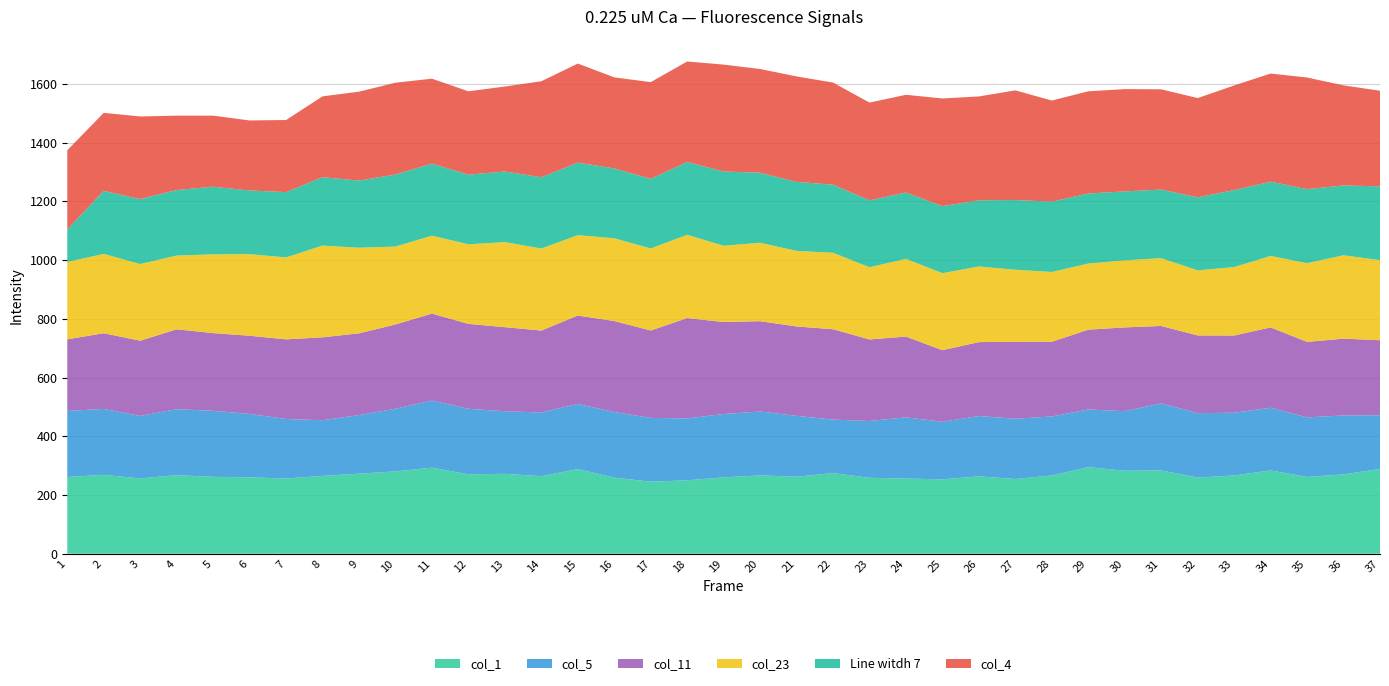

Reading left to right, list all the values displayed in this chart.

col_1: 261.3	268.5	256.5	267.6	261.9	260.1	256.1	265.2	272.7	280.5	293.1	270.4	272.1	264.1	288.3	259.3	245.4	250.1	260.0	266.8	262.2	274.7	258.5	256.0	253.3	263.5	254.5	266.5	294.8	282.7	283.7	259.3	266.6	283.7	261.6	270.2	288.6
col_5: 225.0	224.6	212.7	224.6	224.8	216.1	202.8	189.4	199.5	213.4	228.6	223.3	213.2	216.9	221.8	223.3	217.2	210.7	215.9	217.7	207.3	182.1	193.5	208.5	196.1	205.5	205.2	200.9	196.5	202.9	228.6	219.4	213.7	213.4	202.7	200.8	183.0
col_11: 244.0	257.7	256.3	272.1	264.6	266.2	271.2	282.5	278.3	287.0	296.1	289.1	286.3	279.1	301.0	310.0	297.7	341.7	313.3	307.4	304.5	307.7	277.7	275.0	243.7	251.7	261.9	254.3	271.7	285.2	263.4	264.7	262.9	273.6	257.2	261.5	255.4
col_23: 263.4	270.1	261.1	251.2	268.3	277.9	279.1	312.5	291.6	265.3	265.4	271.0	289.8	279.4	273.7	281.8	279.3	283.7	259.6	267.3	257.3	260.4	245.8	264.7	262.3	257.5	245.6	237.9	225.1	228.3	231.0	221.6	233.2	243.3	268.1	284.0	272.7
Line witdh 7: 110.8	214.8	221.3	223.2	230.4	216.8	222.4	232.9	228.7	245.3	245.4	237.3	240.3	242.7	247.2	237.9	237.1	247.9	253.0	238.3	235.0	231.9	228.1	226.0	228.3	225.5	237.4	239.6	238.6	234.9	233.7	248.7	262.2	253.0	252.2	237.8	251.4
col_4: 269.7	265.5	281.3	253.2	241.9	238.5	245.5	275.2	302.8	312.7	289.3	283.8	289.5	326.8	337.4	310.1	329.4	342.3	364.0	353.4	359.2	347.8	332.8	332.8	366.7	353.7	373.5	344.3	348.1	348.4	341.3	338.1	356.3	368.2	380.2	340.8	325.6